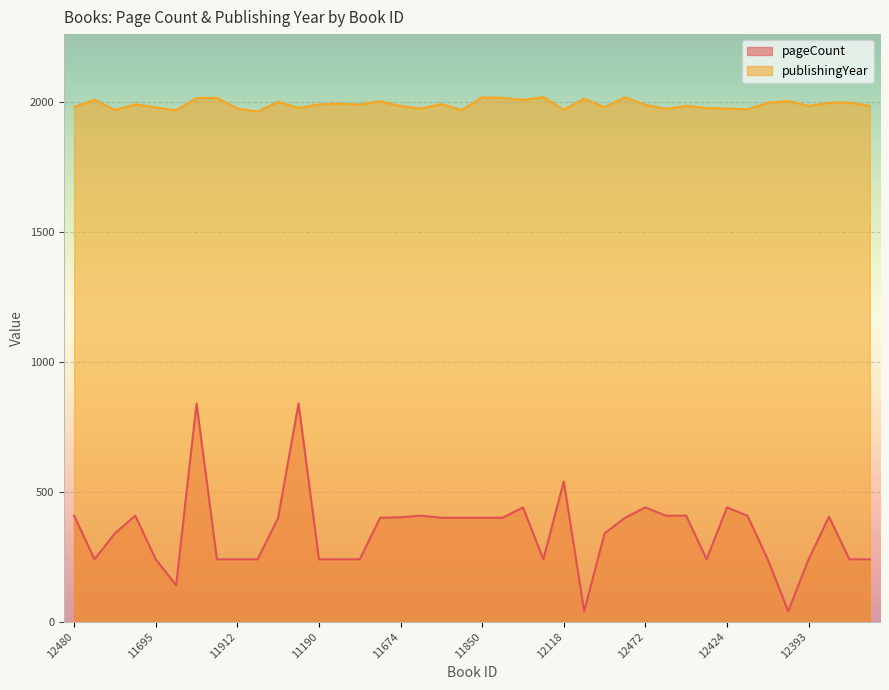

Is the value of publishingYear at 12366 greater than the value of pageCount at 18705?

Yes